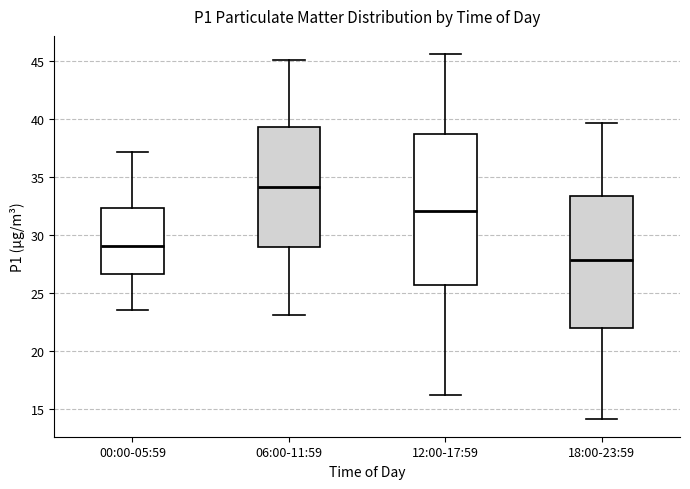

Where is the lower edge of the box for 06:00-11:59 on the y-axis? The values are not printed on the chart, so give them approximately, as read against the axis.

29.0